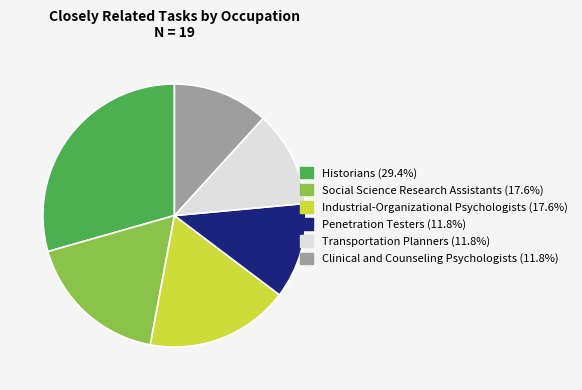

Does any single category account for the majority?

No